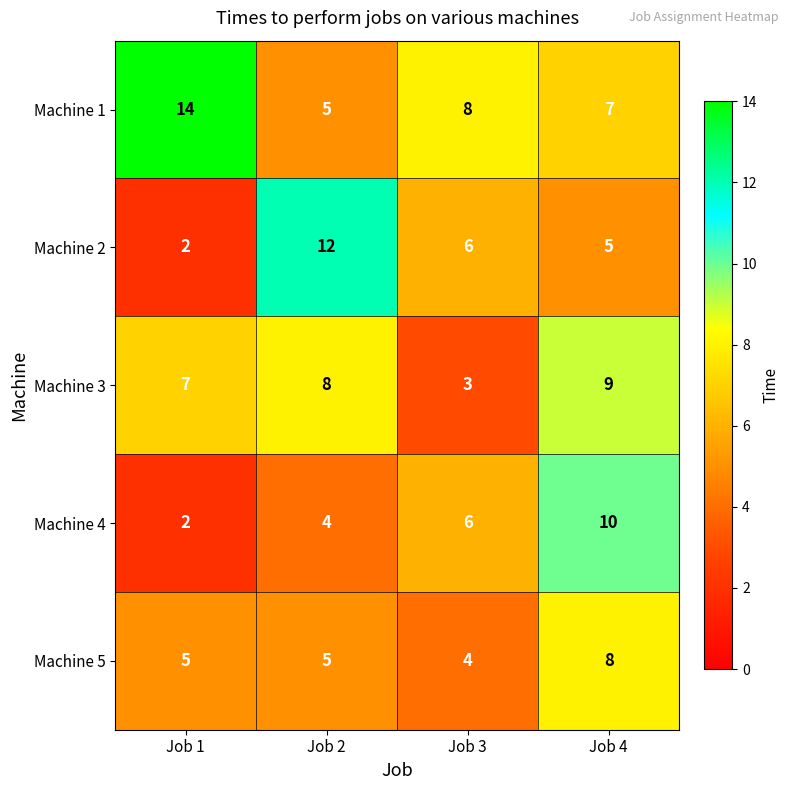

At how many categories does at least one series exceed 4?

4